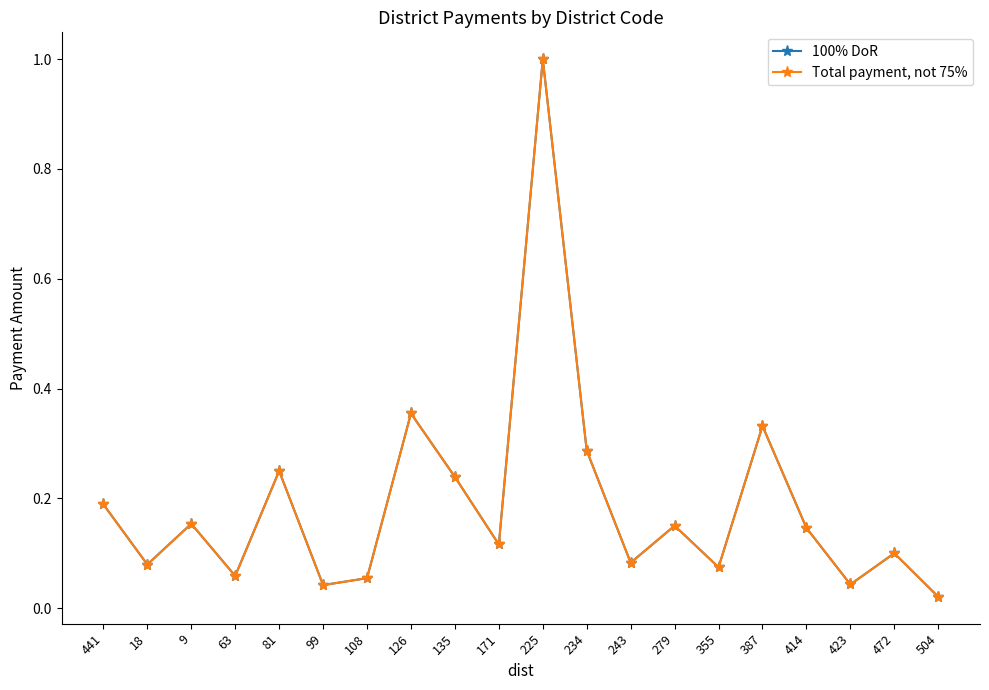

Is this an area chart (filled region under the line)?

No